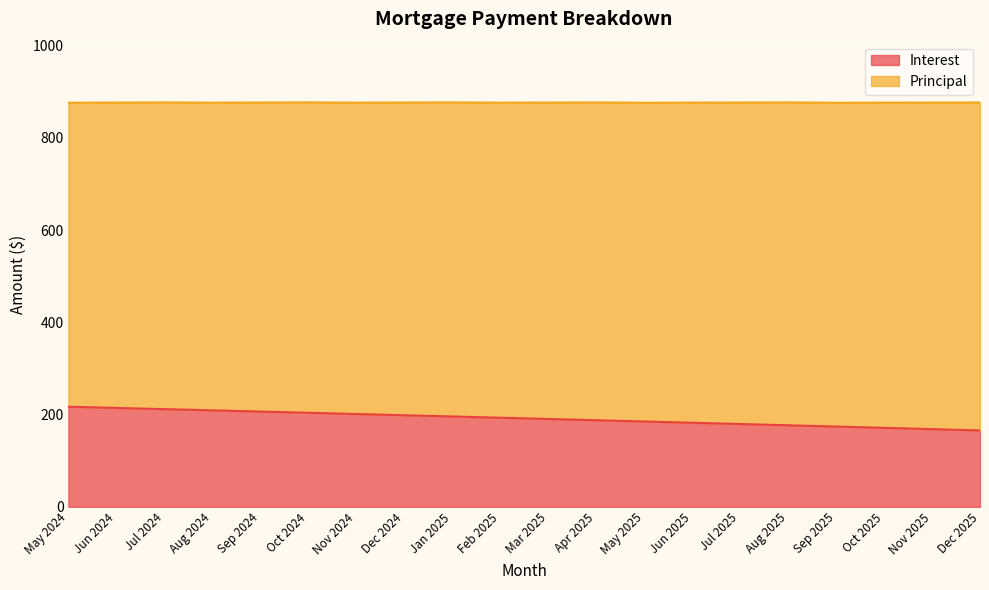

What is the value of the 15th point from the left?

179.4